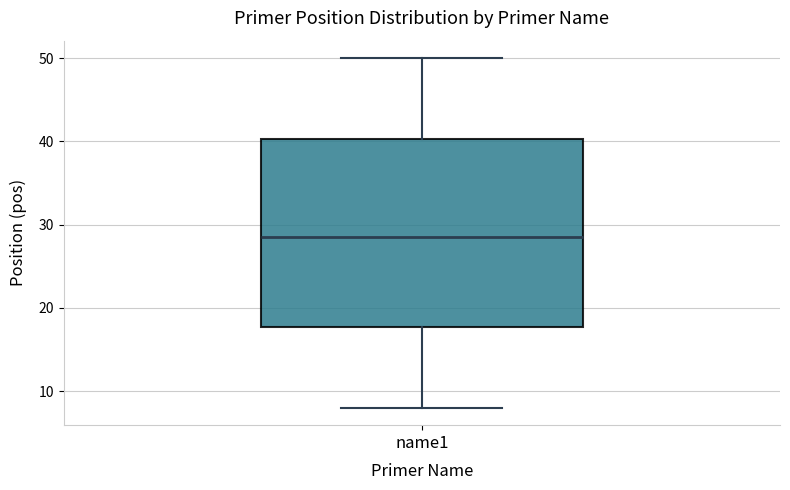

Where does the lower whisker of the box for name1 end on the y-axis? The values are not printed on the chart, so give them approximately, as read against the axis.

8